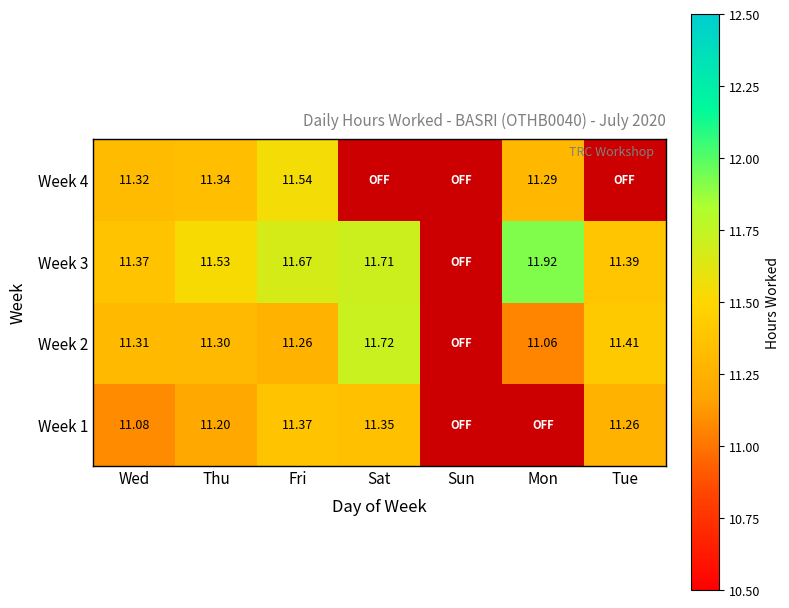

Read the Week 2 value at Sat.

11.7